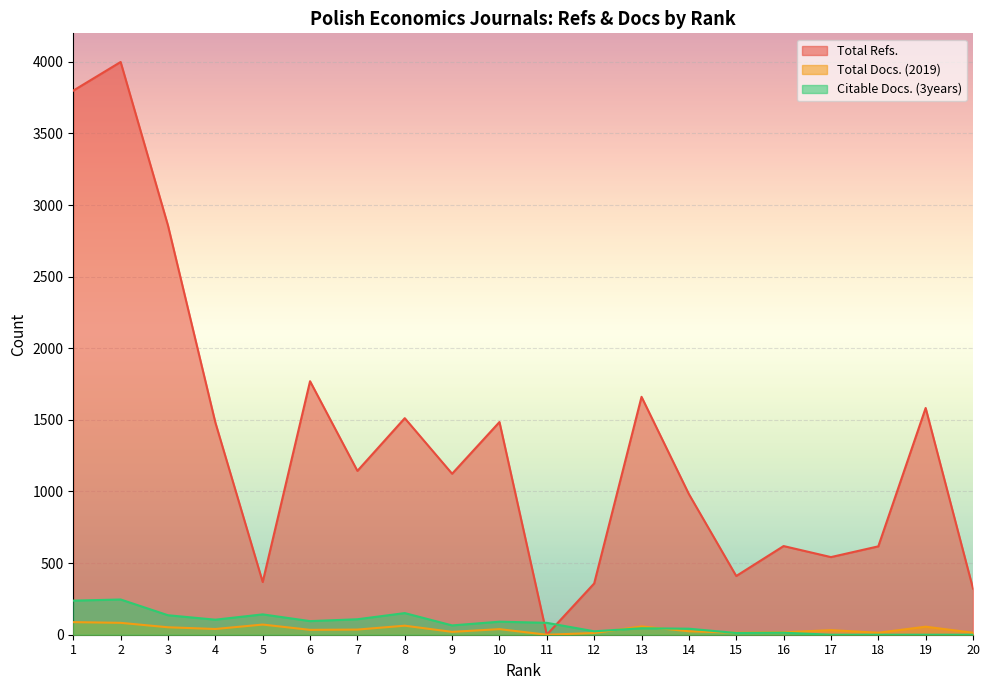

Reading right to left, what are all the values shown in this chart?

Total Refs.: 322	1583	617	542	619	410	982	1661	358	0	1485	1124	1512	1144	1770	368	1482	2857	3999	3799
Total Docs. (2019): 14	56	14	32	17	14	24	58	12	0	39	20	63	36	34	71	40	52	83	88
Citable Docs. (3years): 0	0	0	0	14	12	42	45	24	83	91	65	151	108	95	142	105	136	246	238